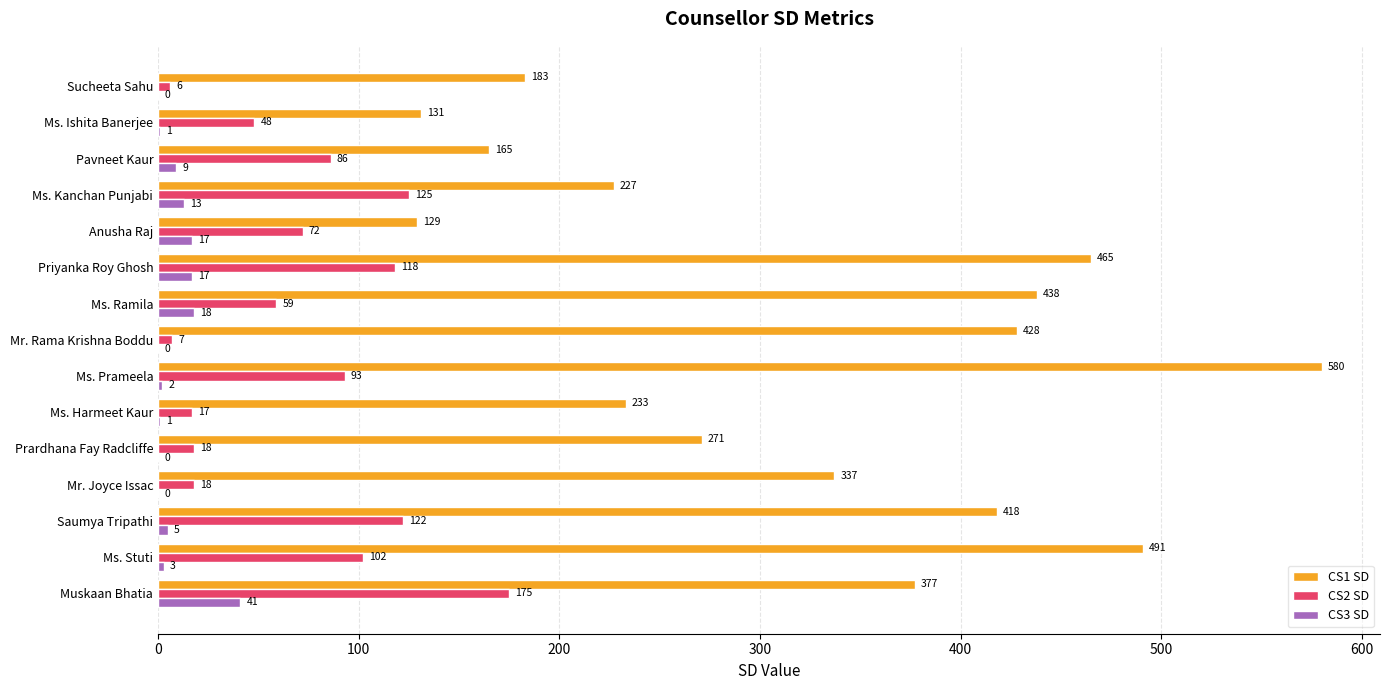

What is the total value across all series at Sucheeta Sahu?

189